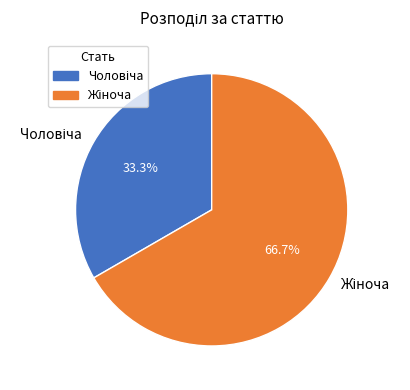

Is there a majority slice in this chart?

Yes